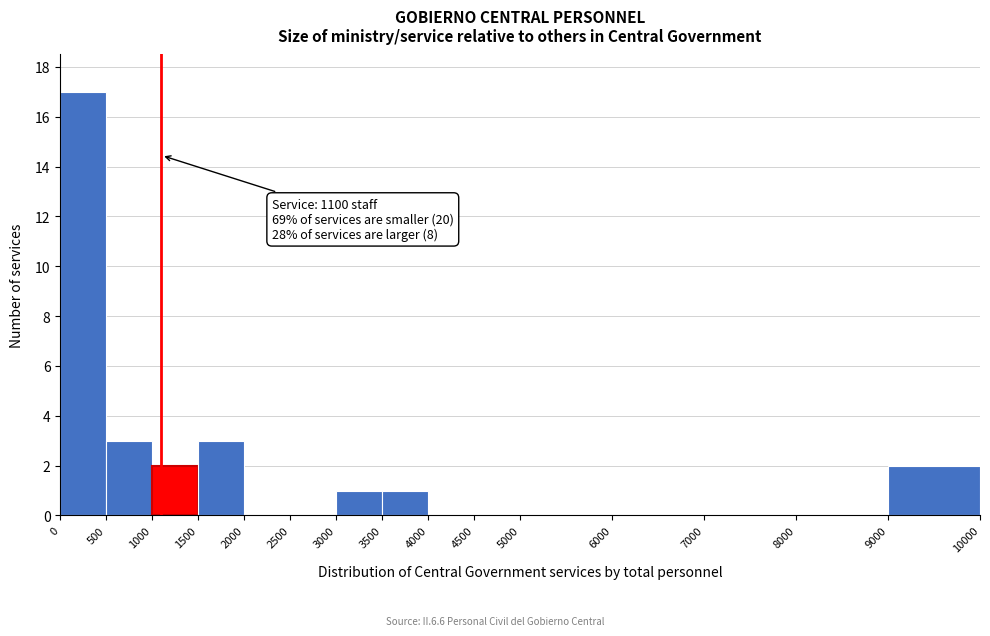

Over which range of the x-axis is the bar tallest?

0 to 500